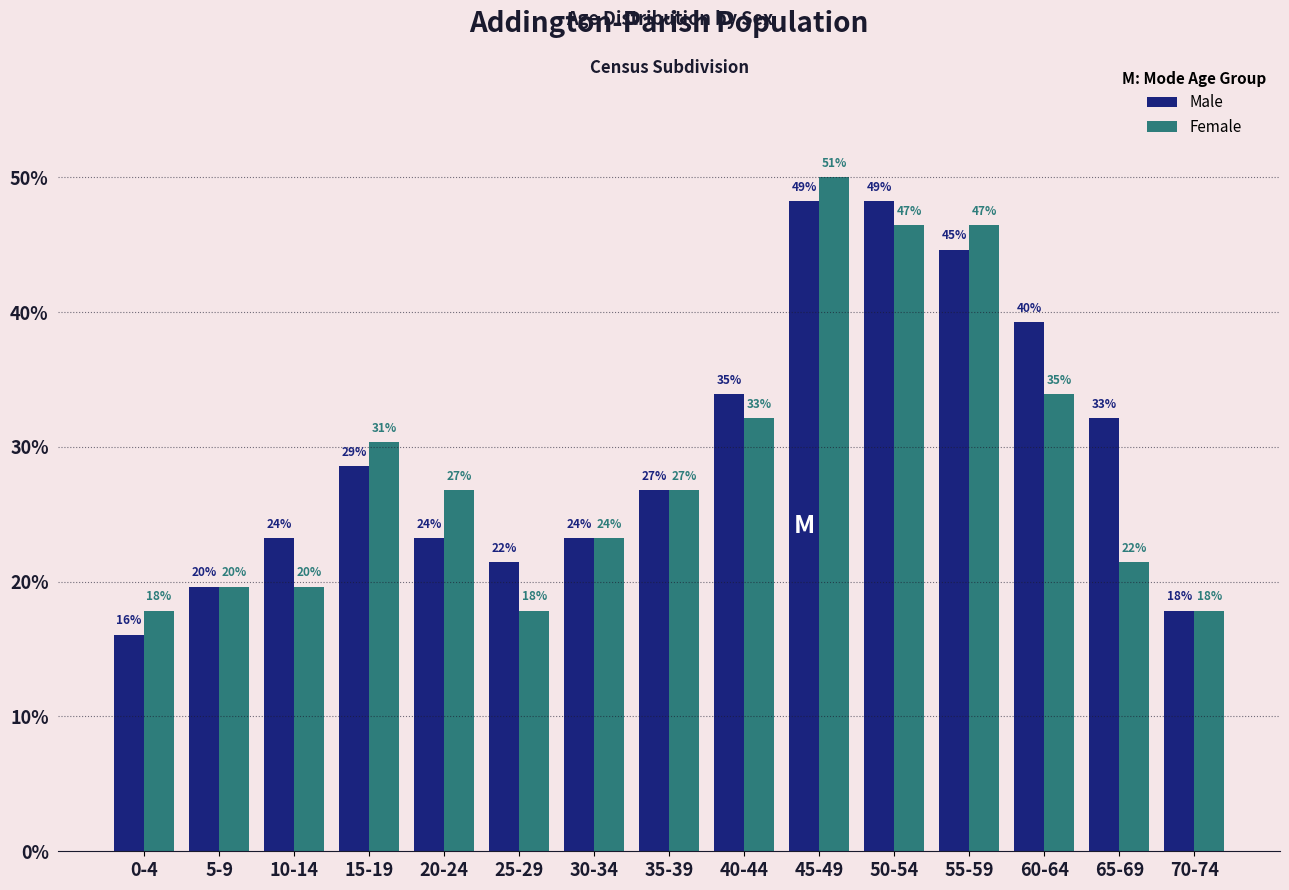

Are the bars horizontal?

No